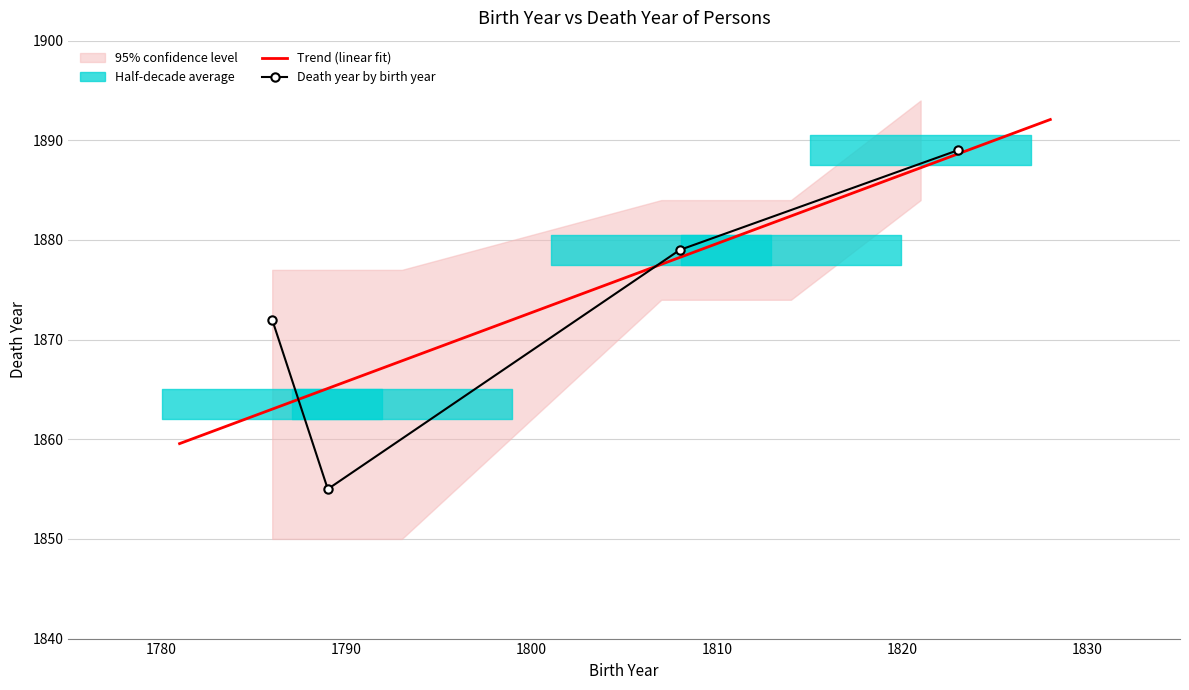

How many values exceed 1879?

1